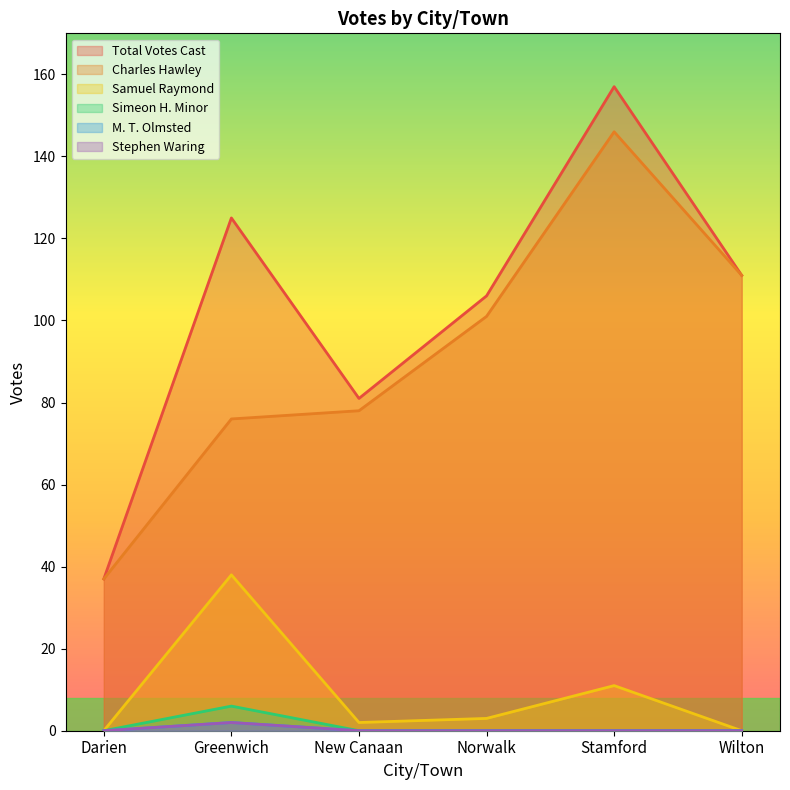

What is the average value of the Samuel Raymond series?

9